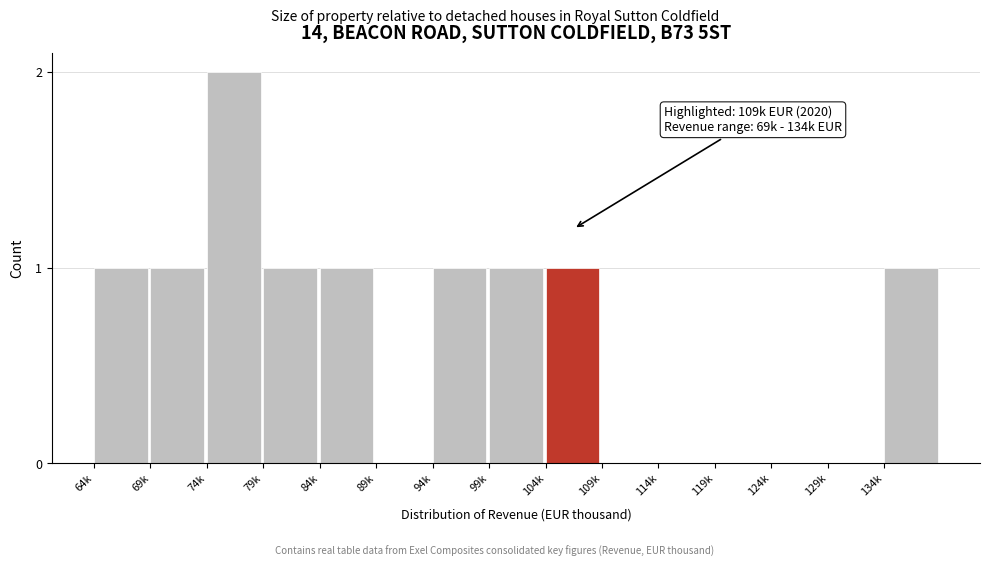

Reading right to left, list all the values displayed in this chart.

134k=1	129k=0	124k=0	119k=0	114k=0	109k=0	104k=1	99k=1	94k=1	89k=0	84k=1	79k=1	74k=2	69k=1	64k=1